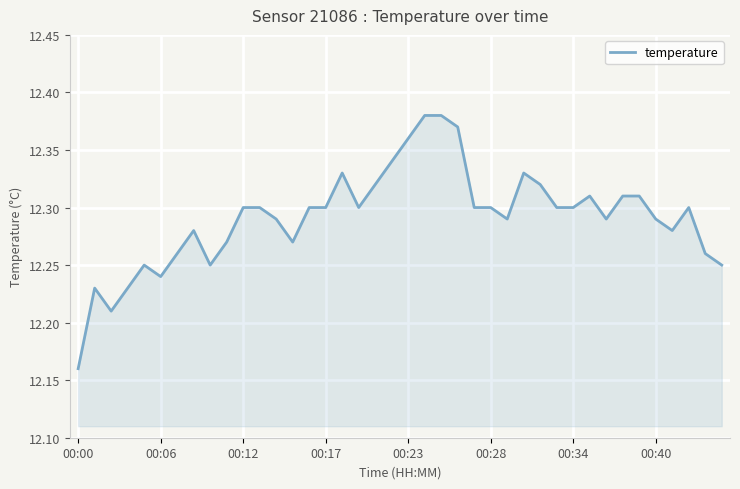

Does the chart display data point markers on the line(s)?

No